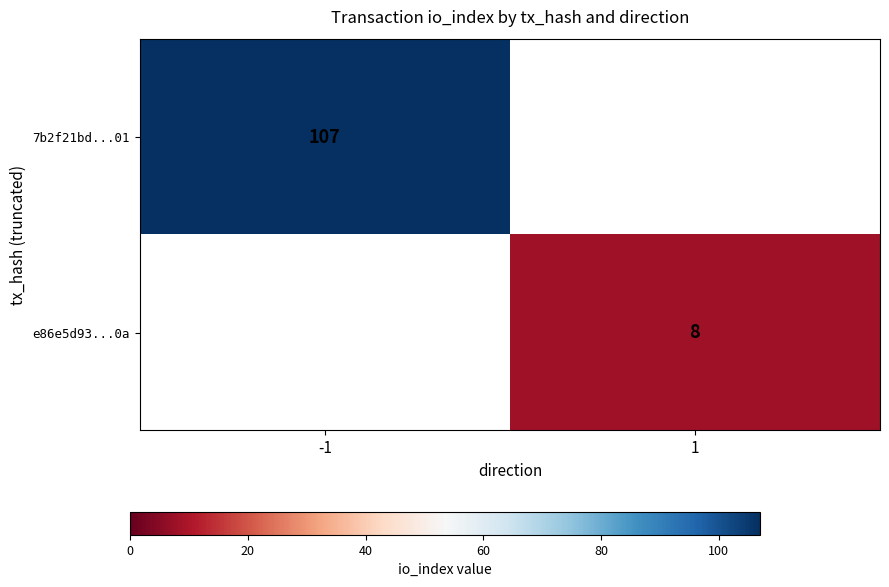

The e86e5d93...0a series shows 8 at 1. True or false?

True